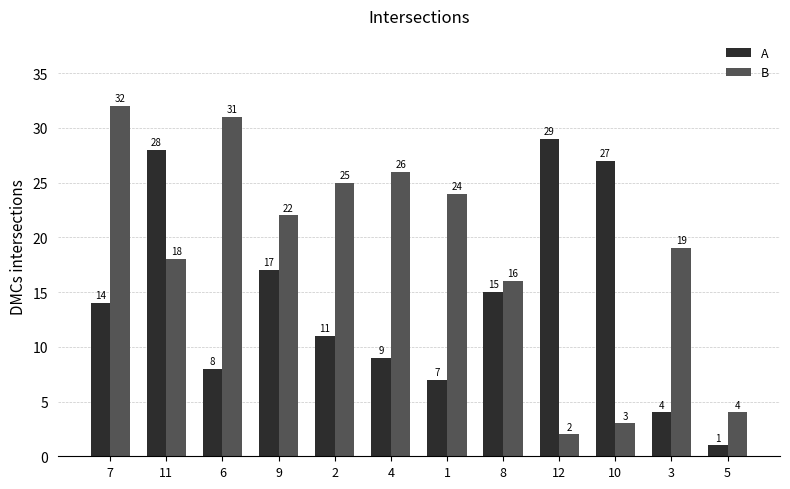

What is the value of the B bar at the 9th from the left?

2